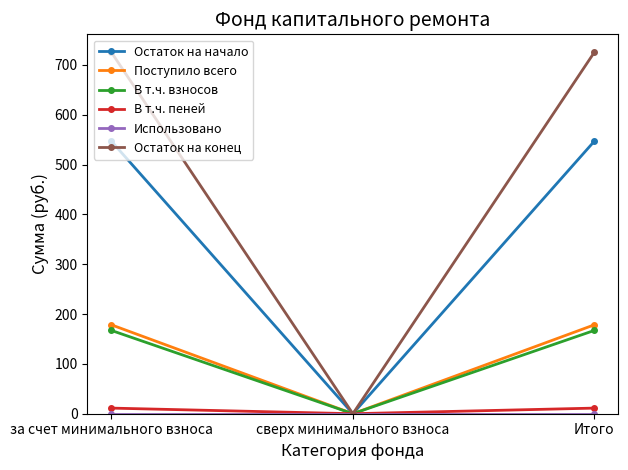

Which series has the widest spread of values?

Остаток на конец